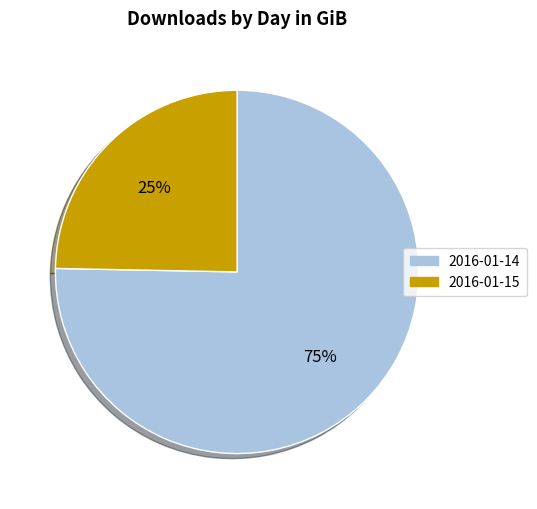

To the nearest percent, what is the average slice percentage?

50%